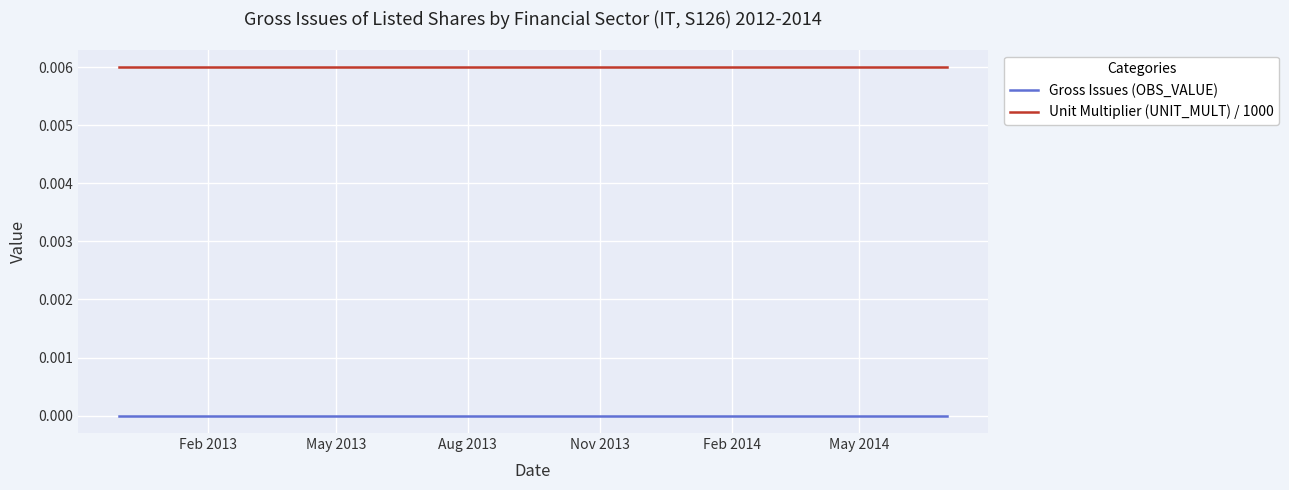

True or false: Unit Multiplier (UNIT_MULT) / 1000 and Gross Issues (OBS_VALUE) intersect in this chart.

False